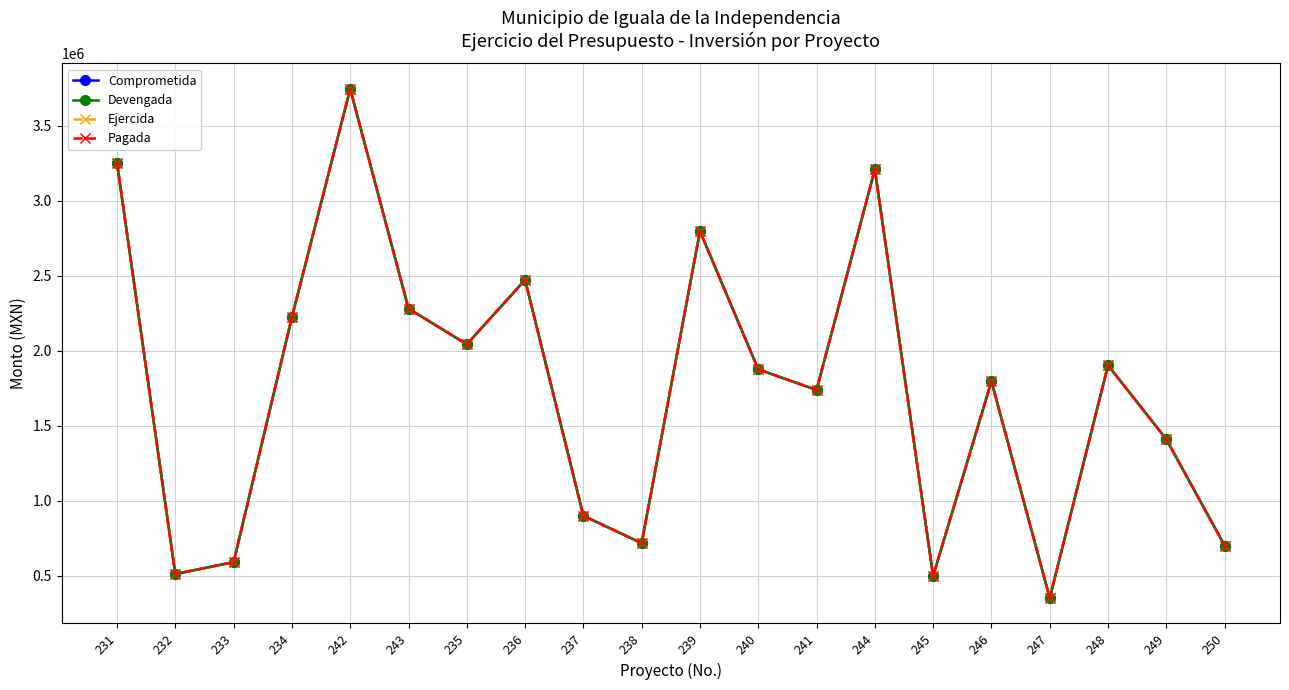

What is the average value of the Pagada series?

1752002.2